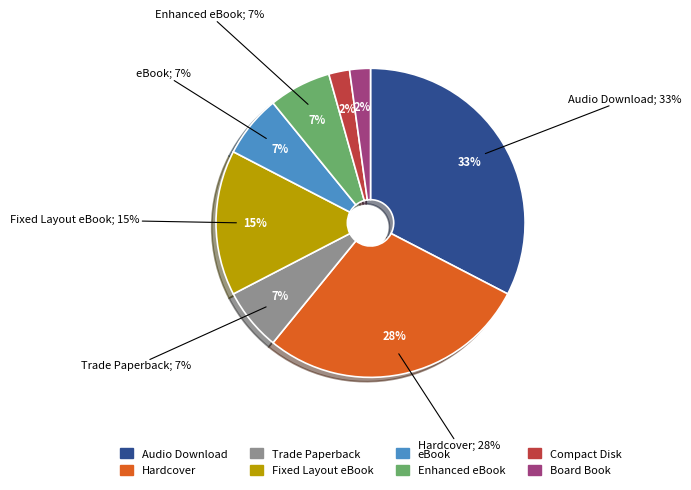

To the nearest percent, what percentage of the pie is Board Book?

2%